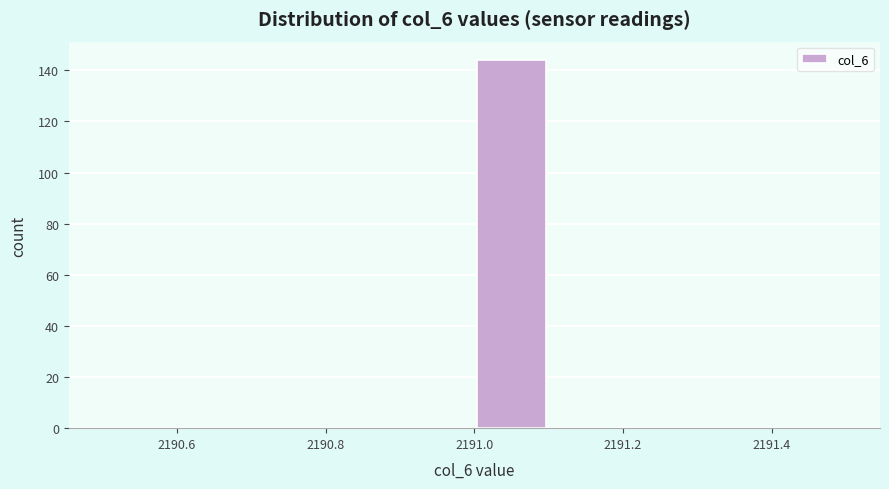

Reading left to right, list every bar in this chart as the range it spans on the x-axis followed by its height. The values are not printed on the chart, so give them approximately, as read against the axis.

2190.5 to 2190.6: 0
2190.6 to 2190.7: 0
2190.7 to 2190.8: 0
2190.8 to 2190.9: 0
2190.9 to 2191.0: 0
2191.0 to 2191.1: 144
2191.1 to 2191.2: 0
2191.2 to 2191.3: 0
2191.3 to 2191.4: 0
2191.4 to 2191.5: 0